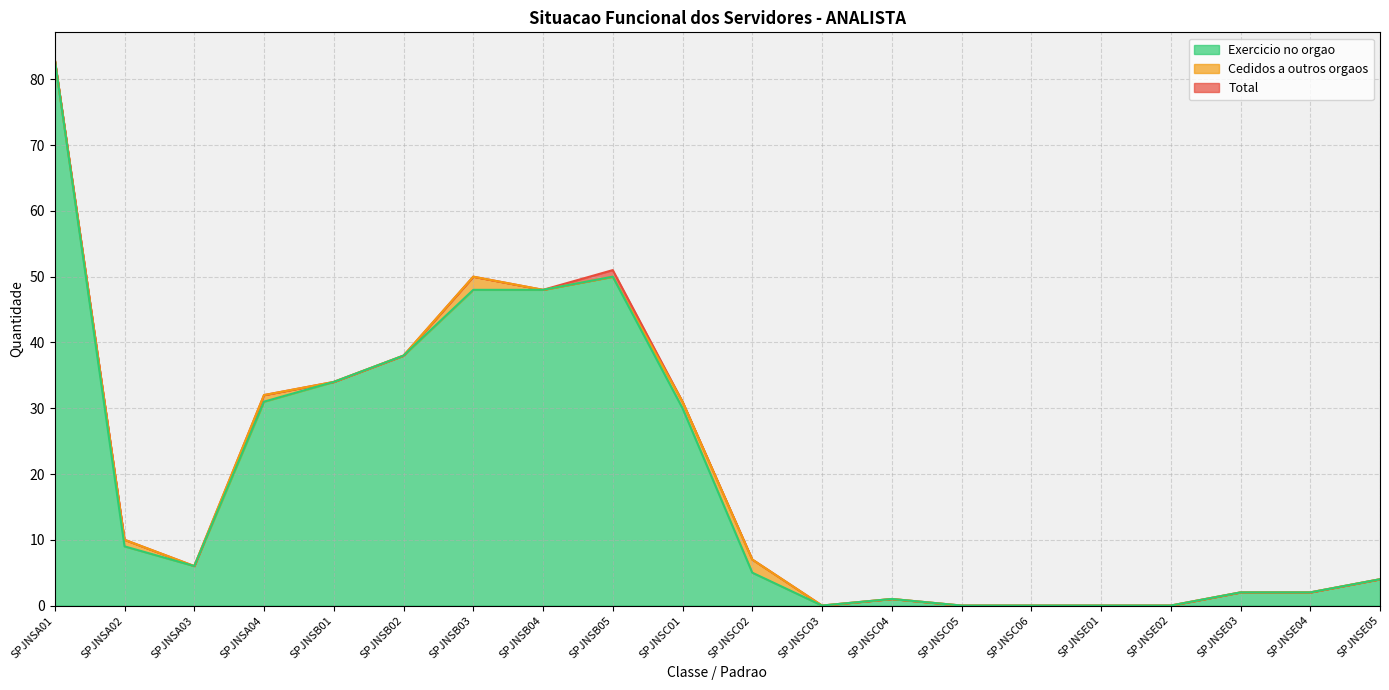

What are all the series names shown in the legend?

Exercicio no orgao, Cedidos a outros orgaos, Total